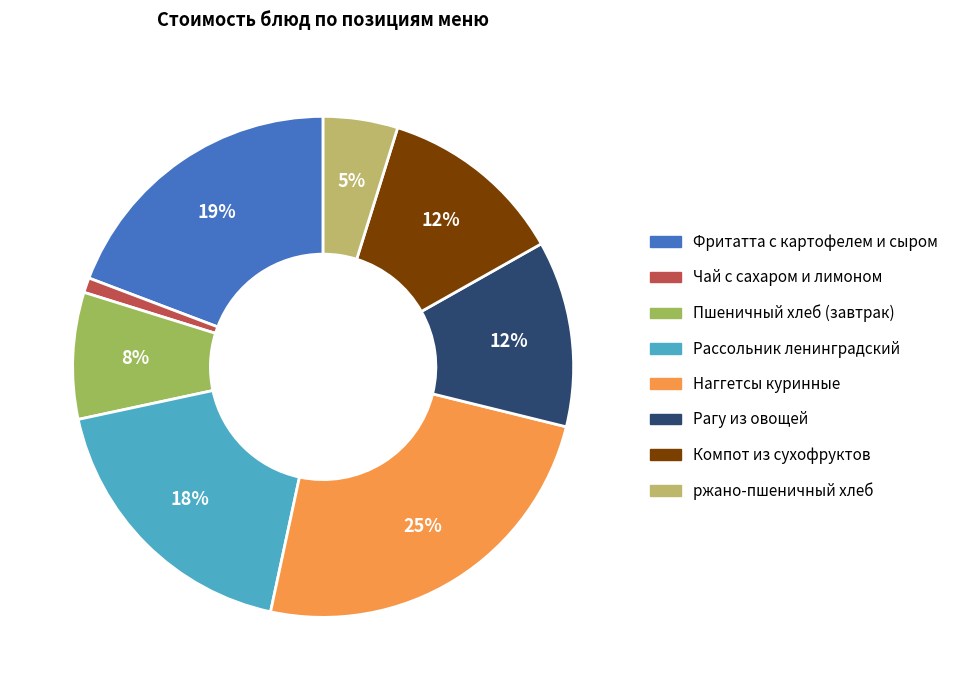

Which category has the biggest portion of the pie?

Наггетсы куринные